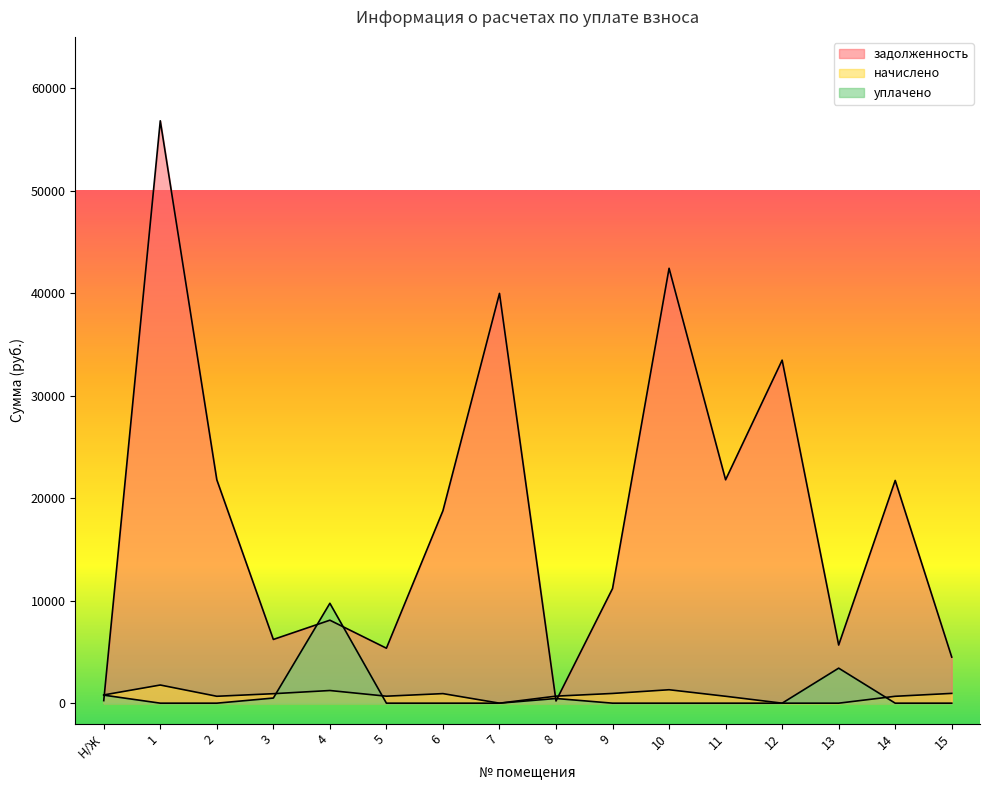

What is the approximate value of задолженность at 7?

39975.1